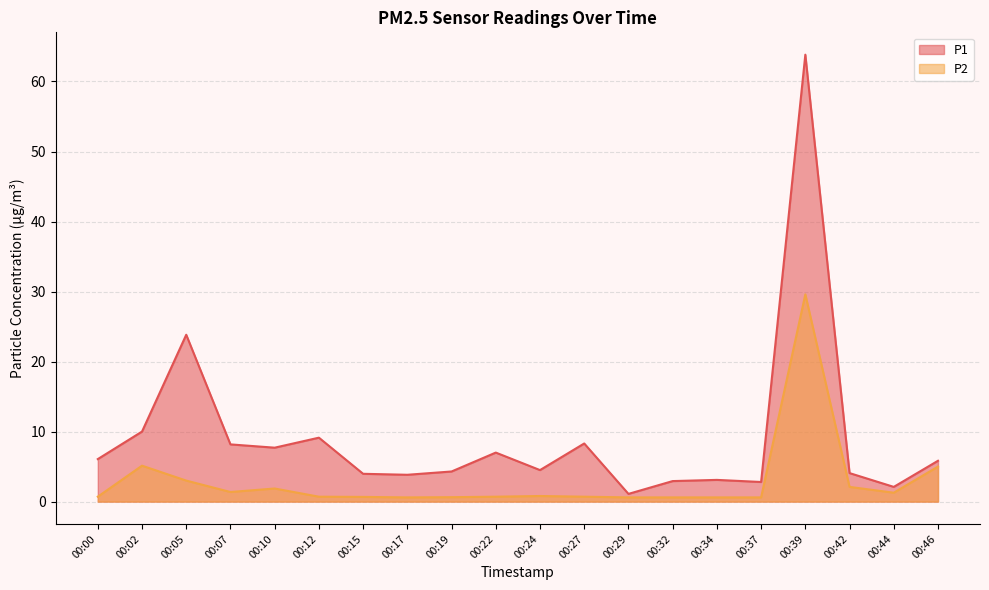

What is the highest value of the P1 series?

63.8